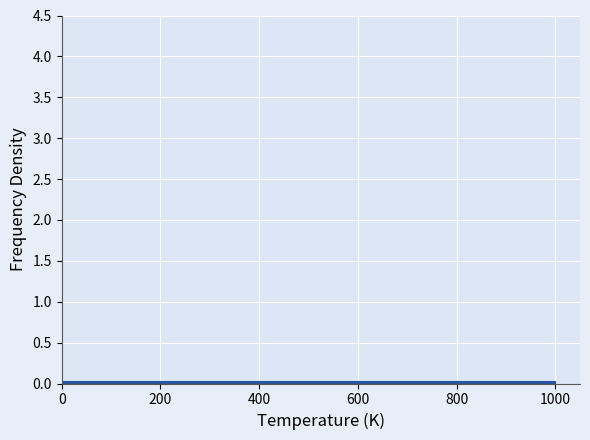

Reading left to right, transcribe this chart: for each bar, give the range it covers on the x-axis and its height. The values are not printed on the chart, so give them approximately, as read against the axis.

0 to 200: under 0.05
200 to 400: under 0.05
400 to 600: under 0.05
600 to 800: under 0.05
800 to 1000: under 0.05